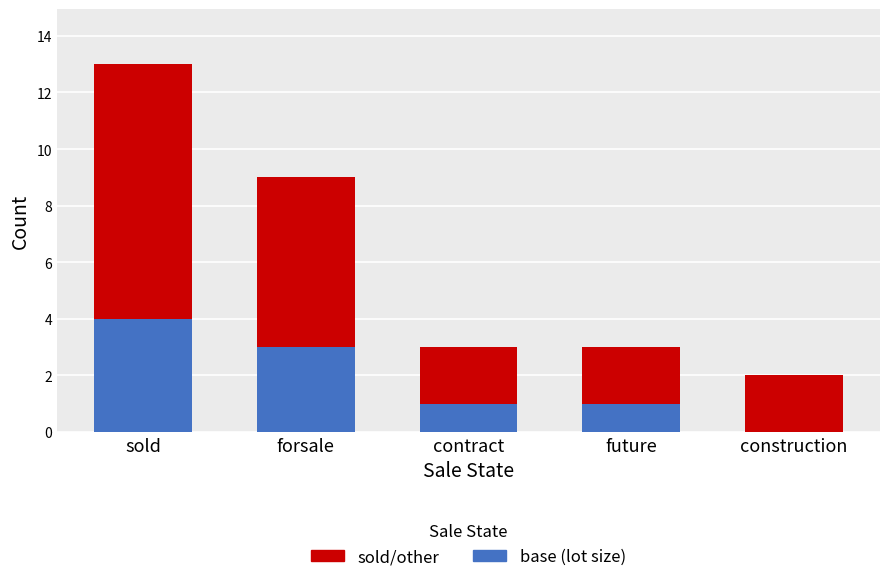

At which category is the sum across all series the highest?

sold